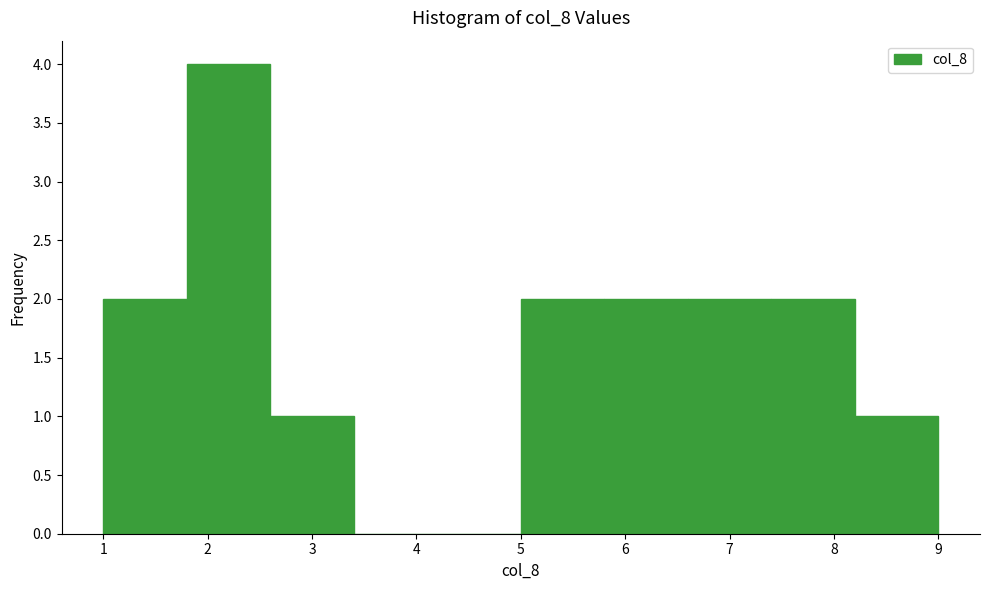

Reading left to right, transcribe this chart: for each bar, give the range it covers on the x-axis and its height. The values are not printed on the chart, so give them approximately, as read against the axis.

1.0 to 1.8: 2
1.8 to 2.6: 4
2.6 to 3.4: 1
3.4 to 4.2: 0
4.2 to 5.0: 0
5.0 to 5.8: 2
5.8 to 6.6: 2
6.6 to 7.4: 2
7.4 to 8.2: 2
8.2 to 9.0: 1